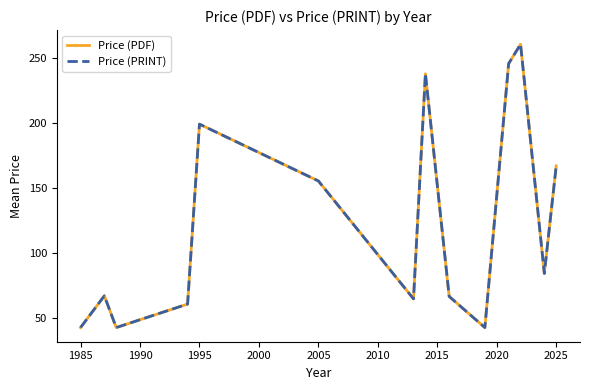

What is the average value of the Price (PDF) series?

124.2